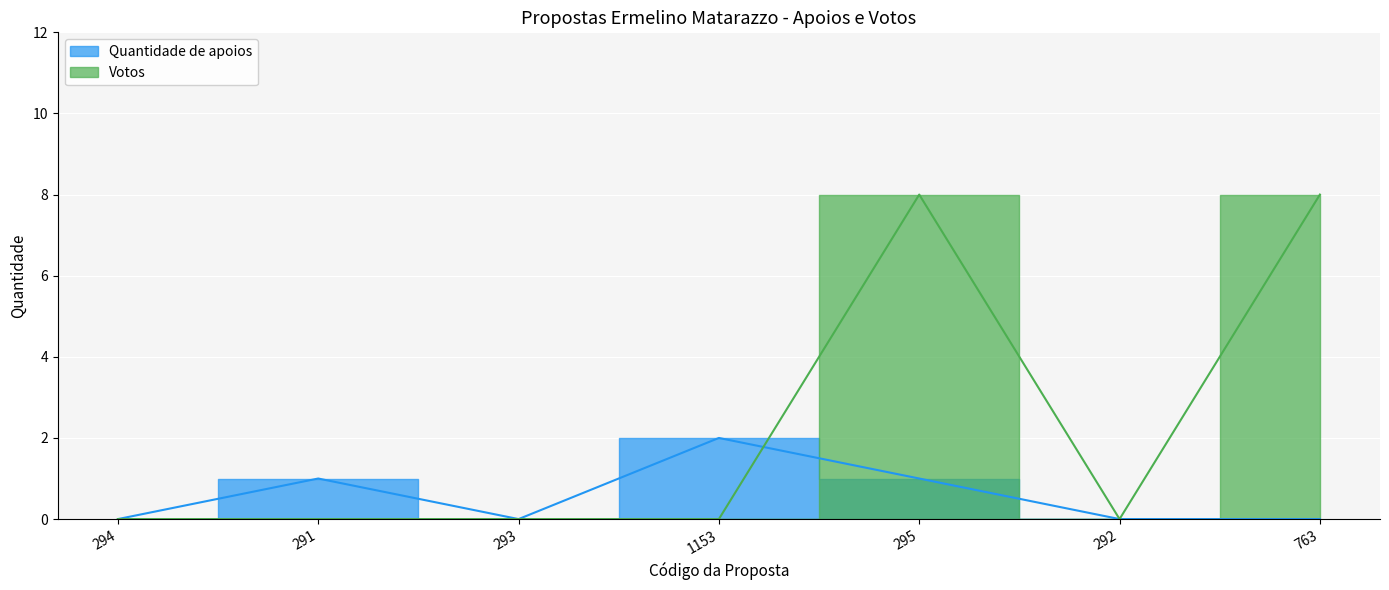

Is it true that Quantidade de apoios equals 0 at 292?

True